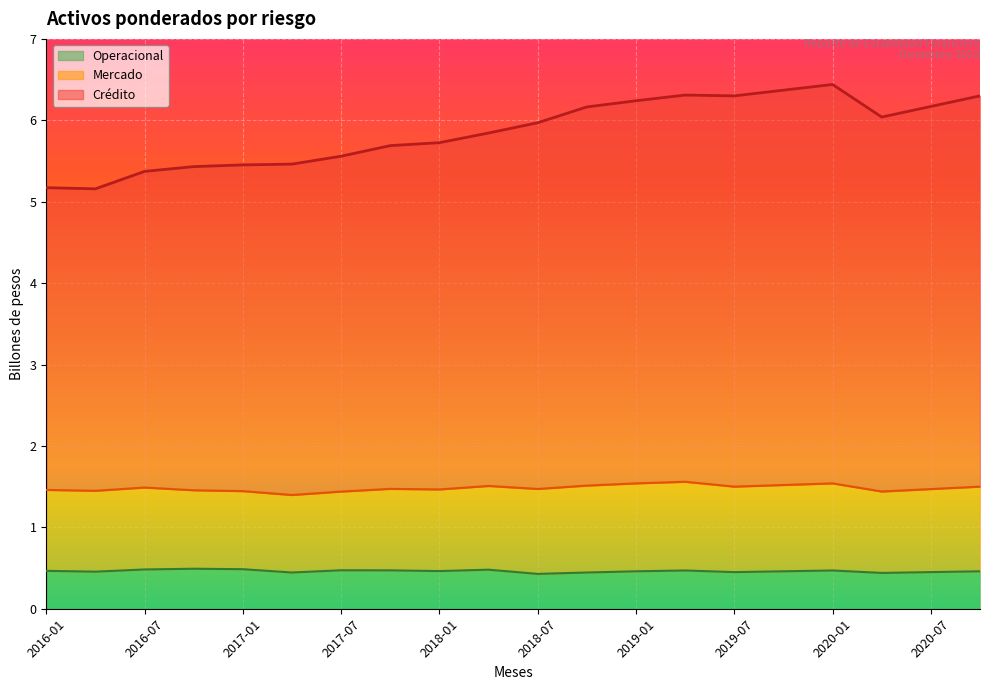

At how many categories does at least one series exceed 3?

20